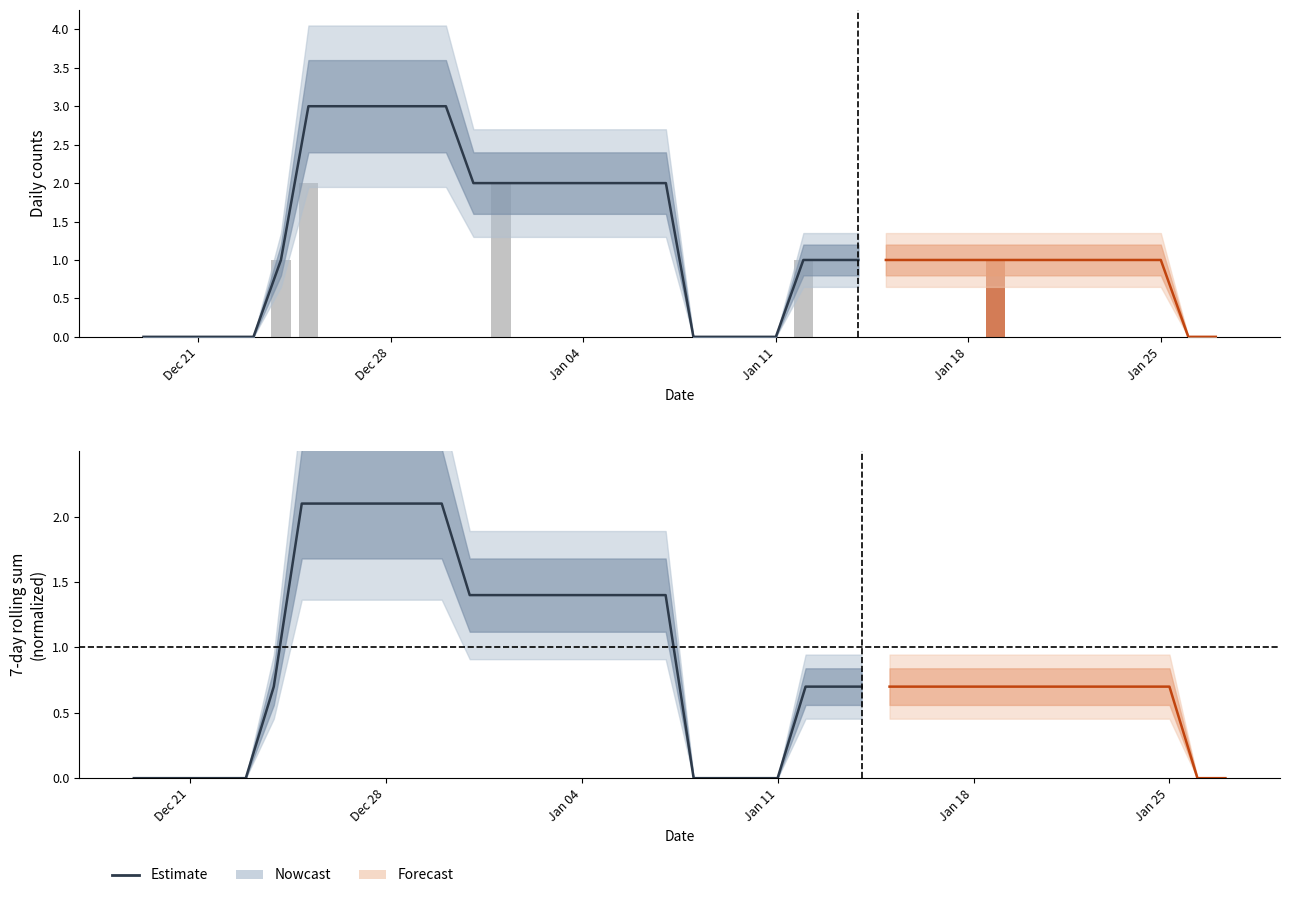

How many positive values are there?

18